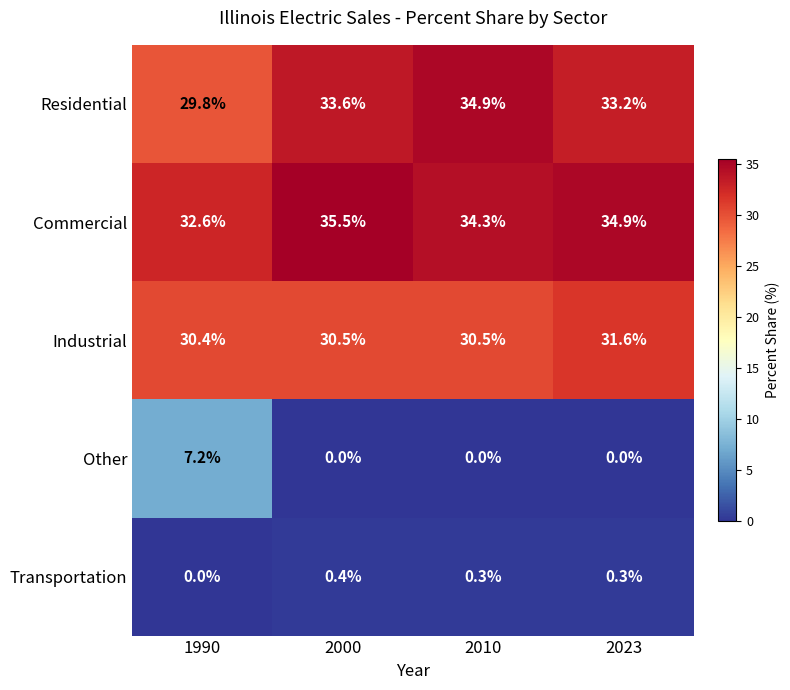

List the series in order of their peak value, lowest first.

Transportation, Other, Industrial, Residential, Commercial